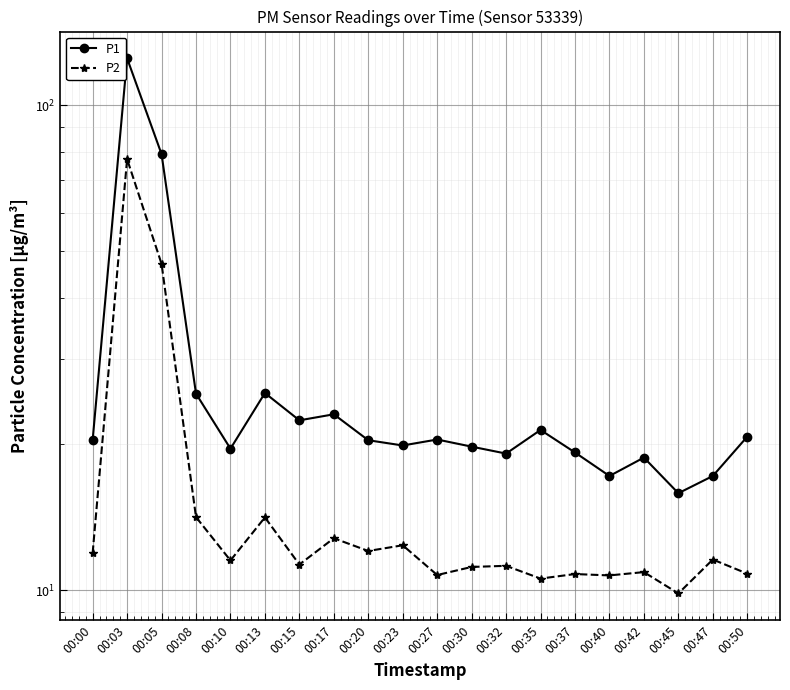

What is the value of the P1 point at the 19th from the left?

17.2